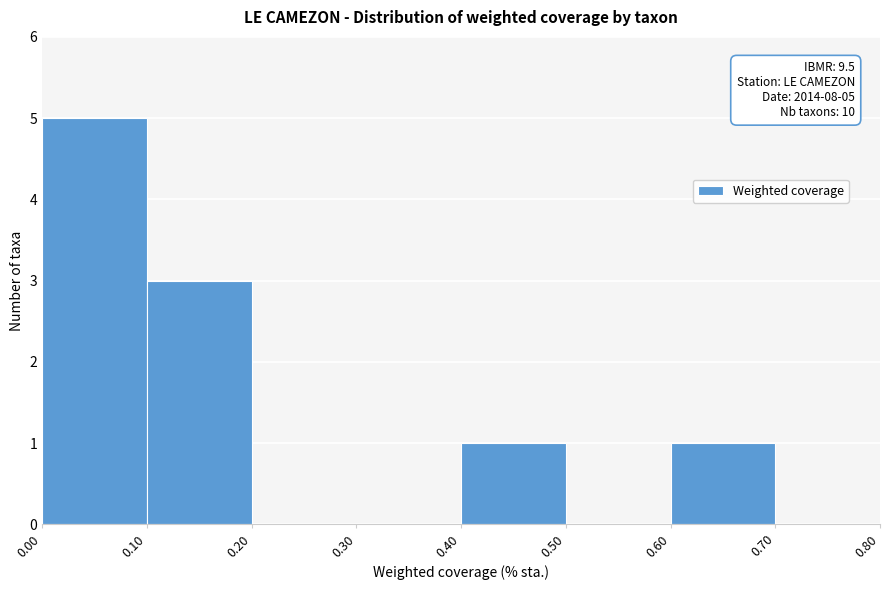

Over which range of the x-axis is the bar tallest?

0.00 to 0.10